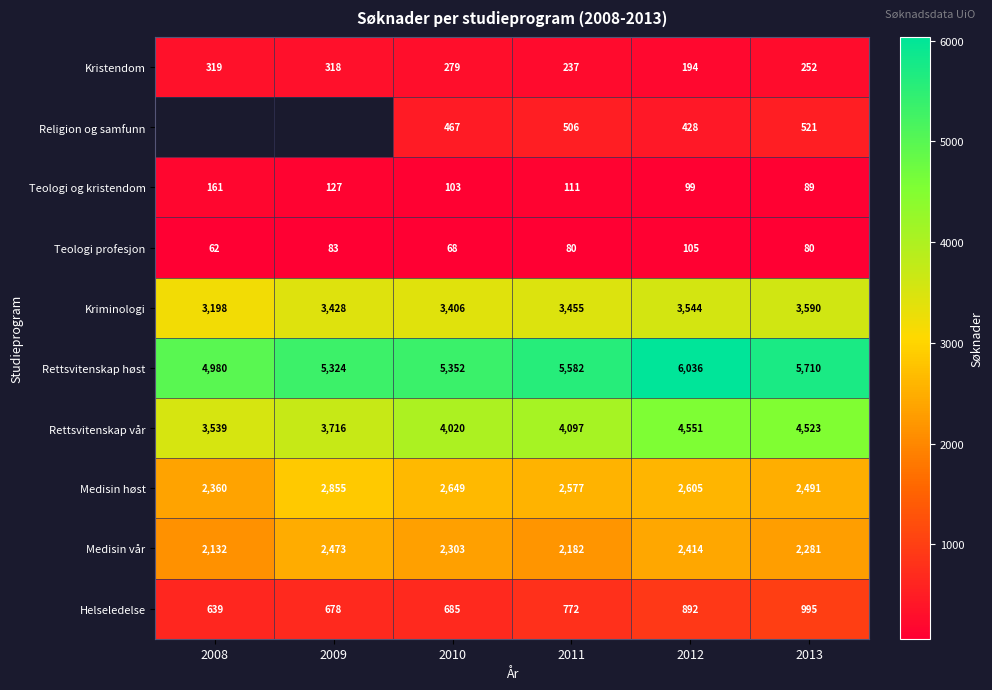

At how many categories does at least one series exceed 1606?

6